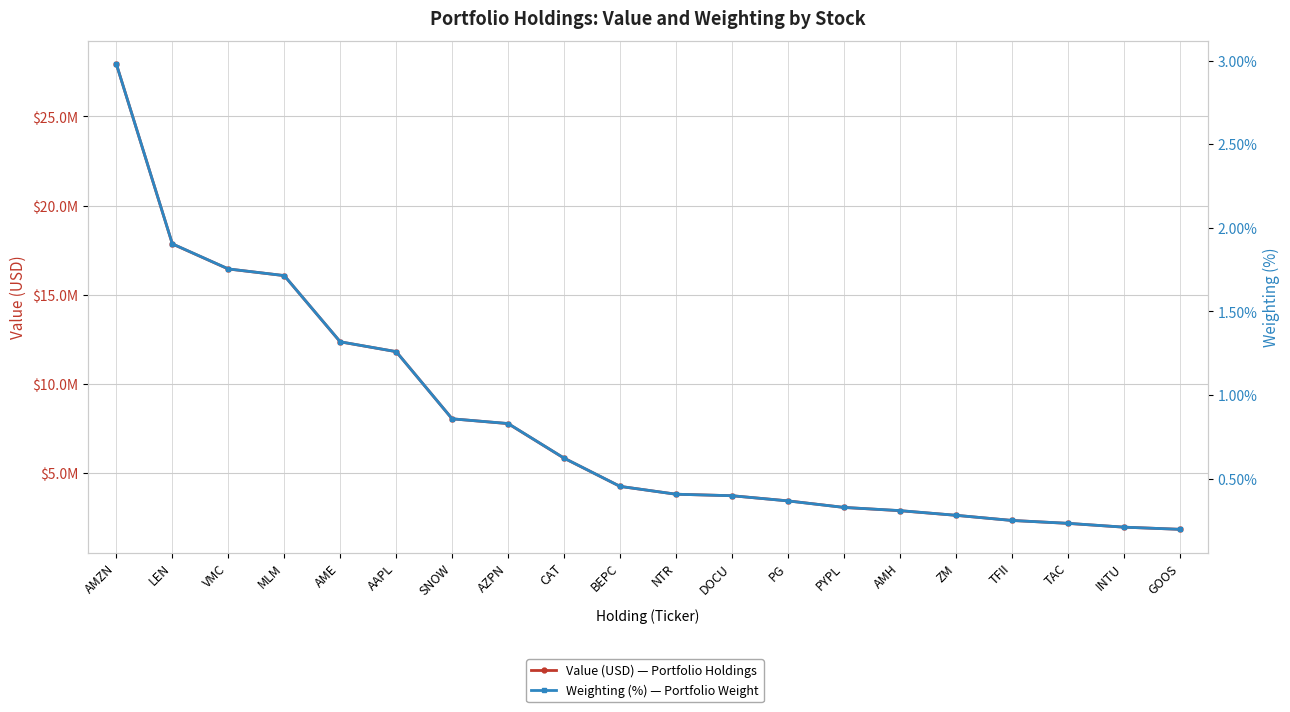

Between VMC and TFII, which series saw the biggest shift?

Value (USD)